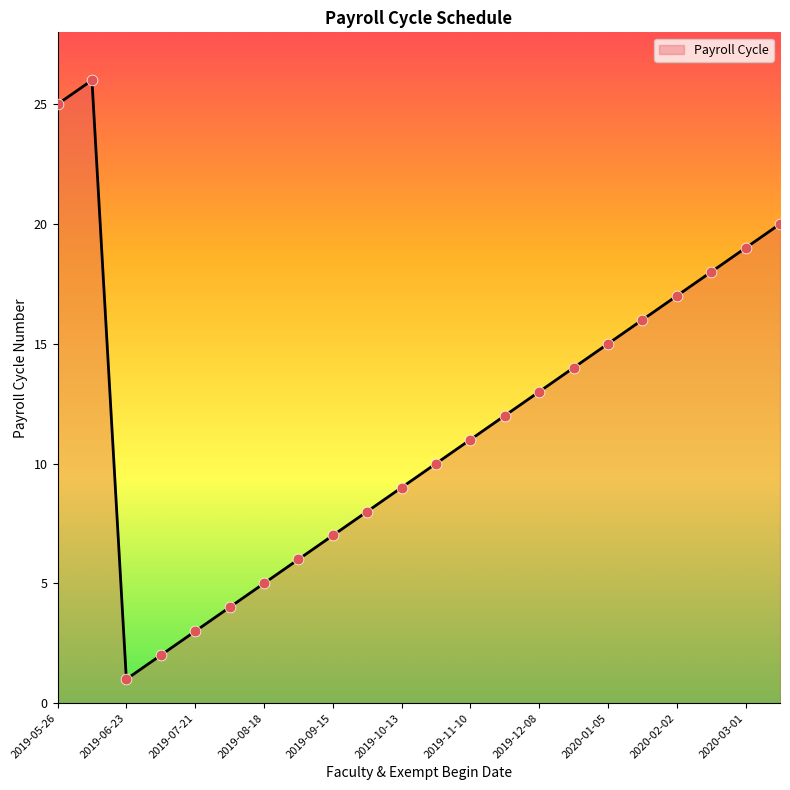

What is the difference between the maximum and minimum values?

25